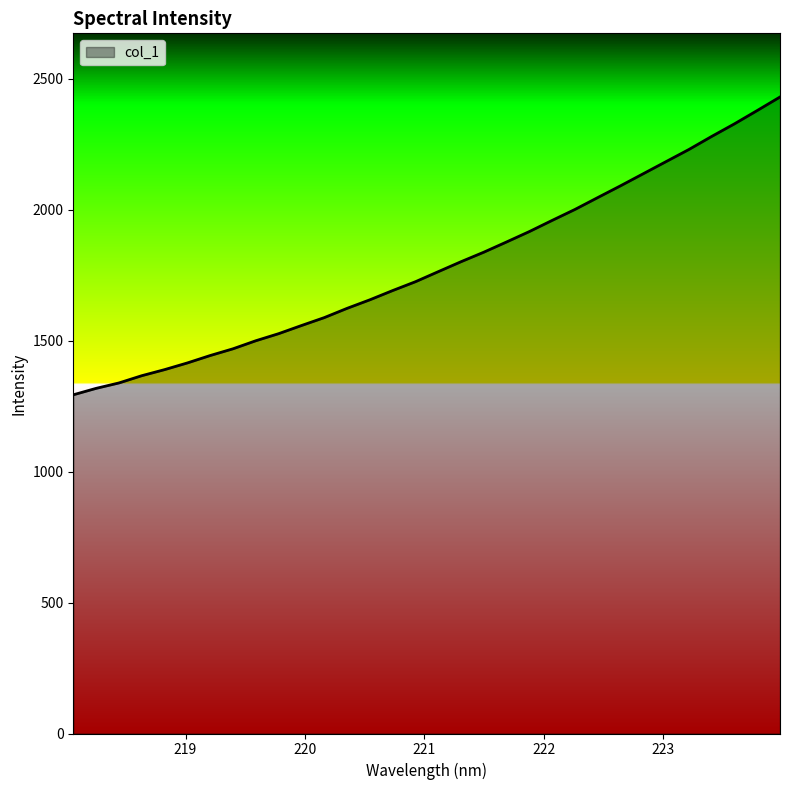

What is the smallest value displayed?

1292.8